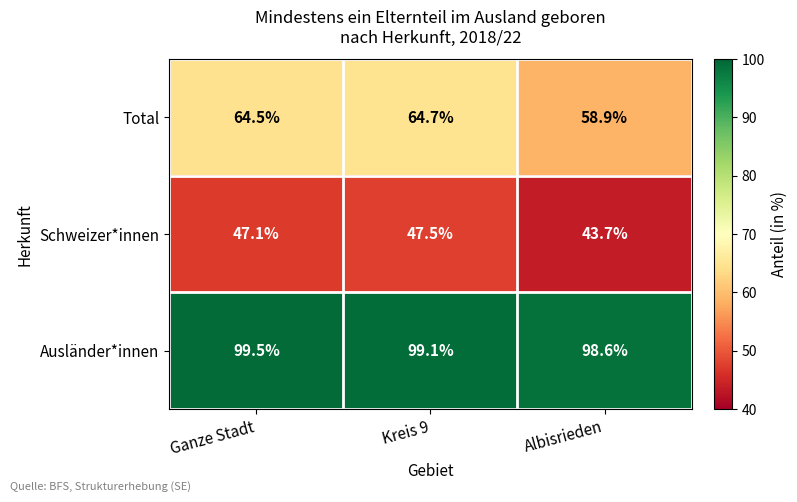

Which series has the largest total across all categories?

Ausländer*innen